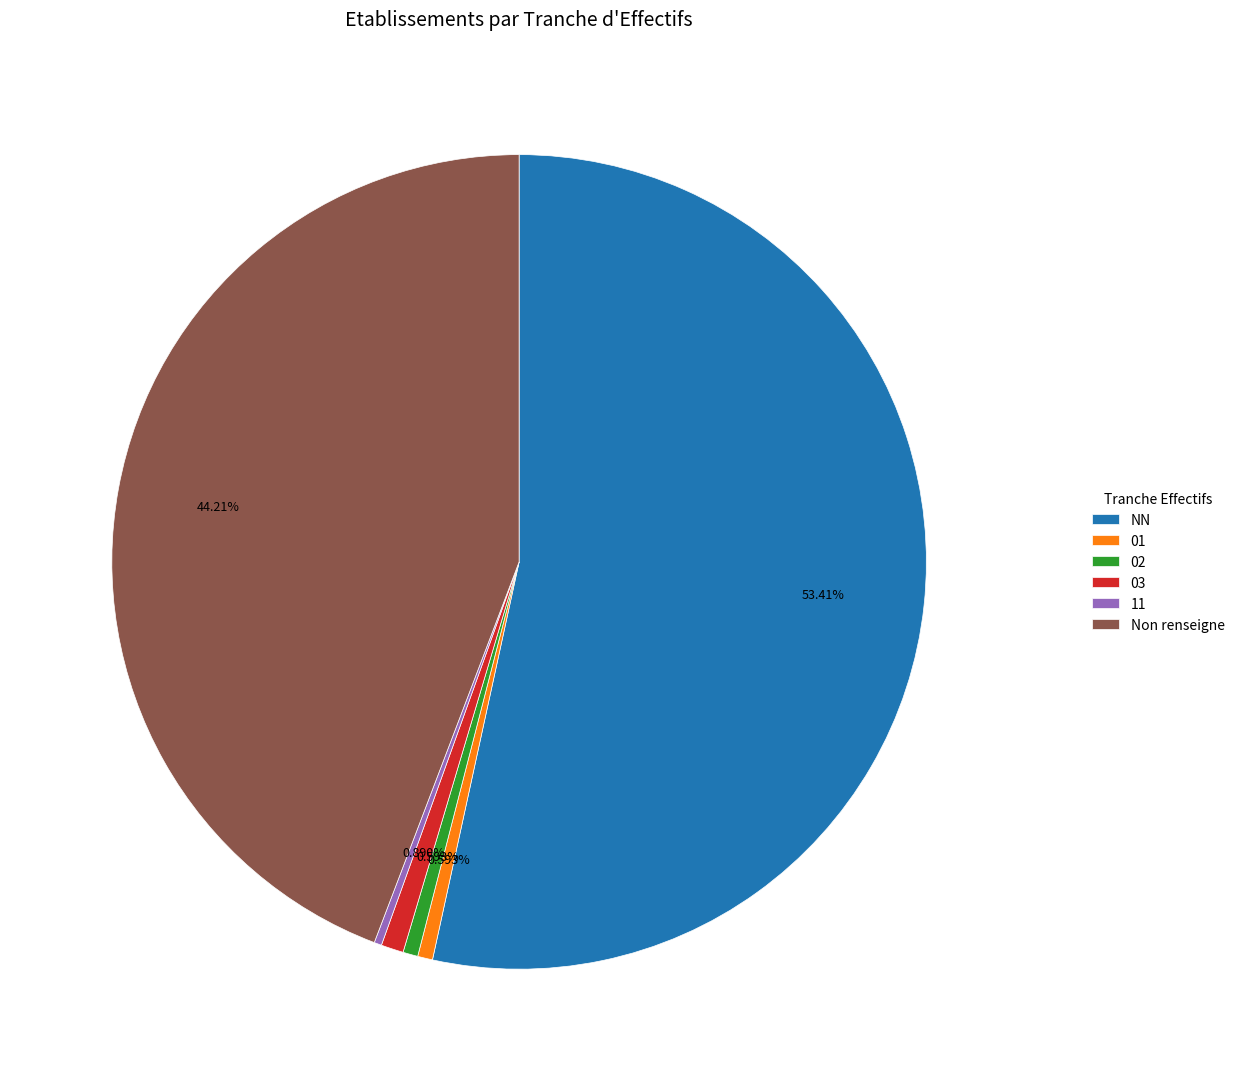

Do NN and Non renseigne together represent more than half of the pie?

Yes